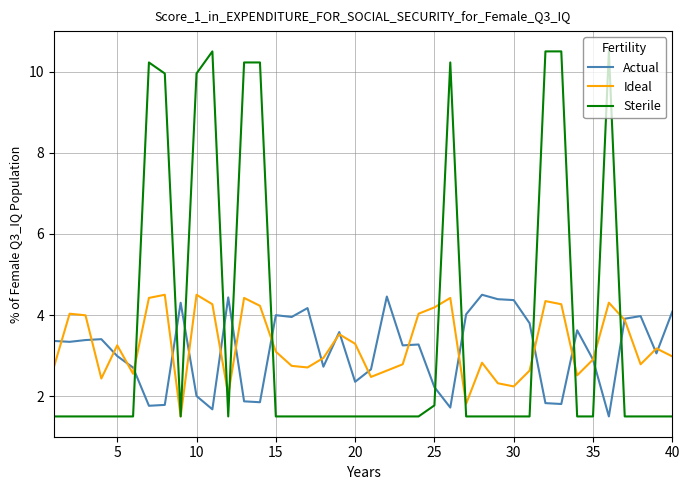

Which series has the largest total across all categories?

Sterile